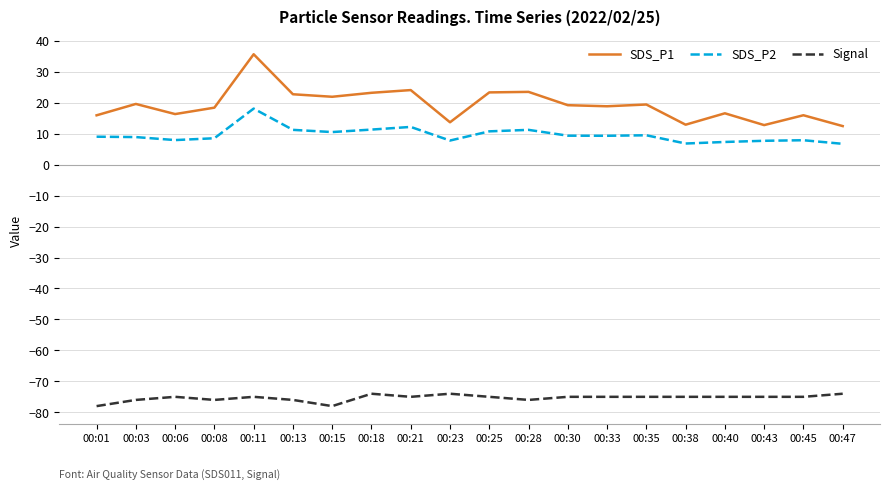

True or false: SDS_P1 and SDS_P2 cross at least once.

False